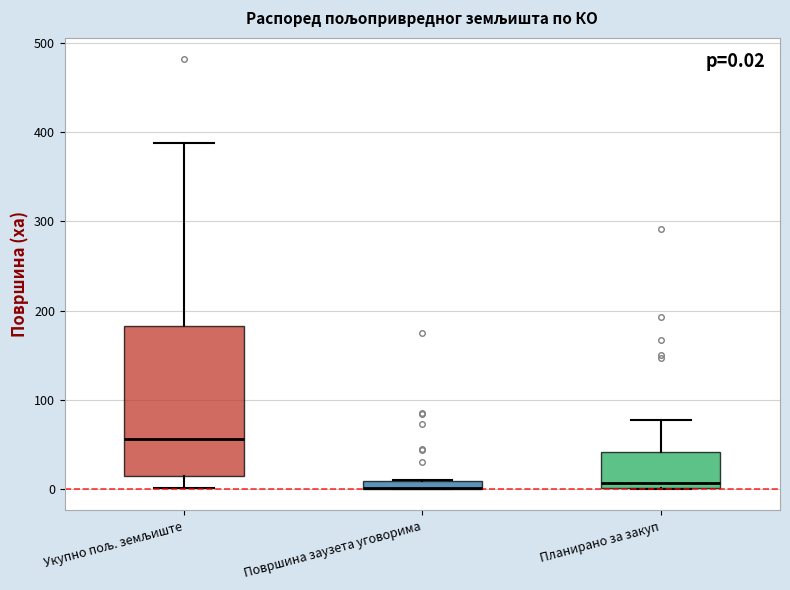

Comparing the boxes themselves (not the whiskers), which one is the tallest?

Укупно пољ. земљиште